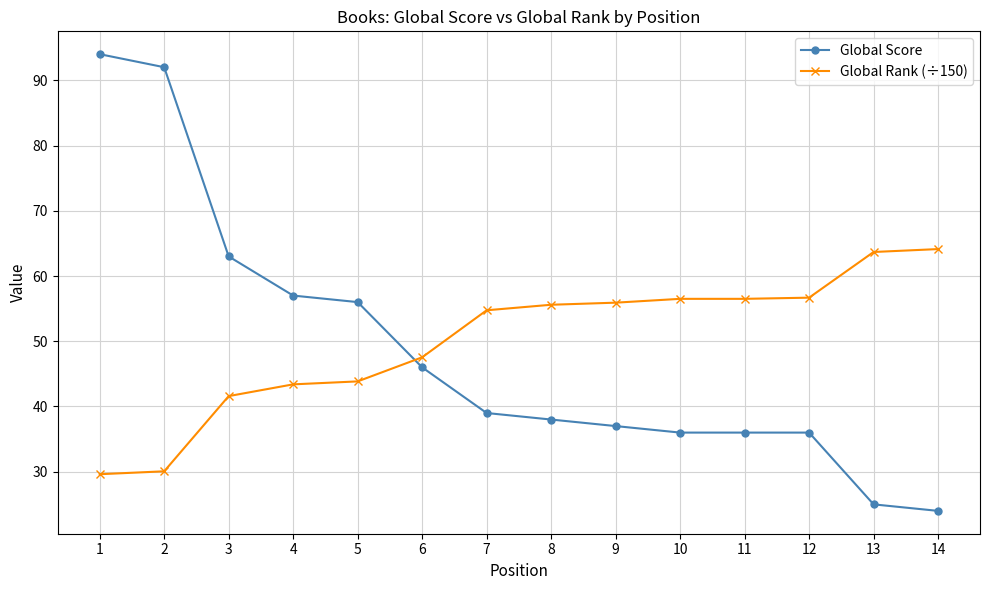

Read the Global Rank (÷150) value at 11.

56.5